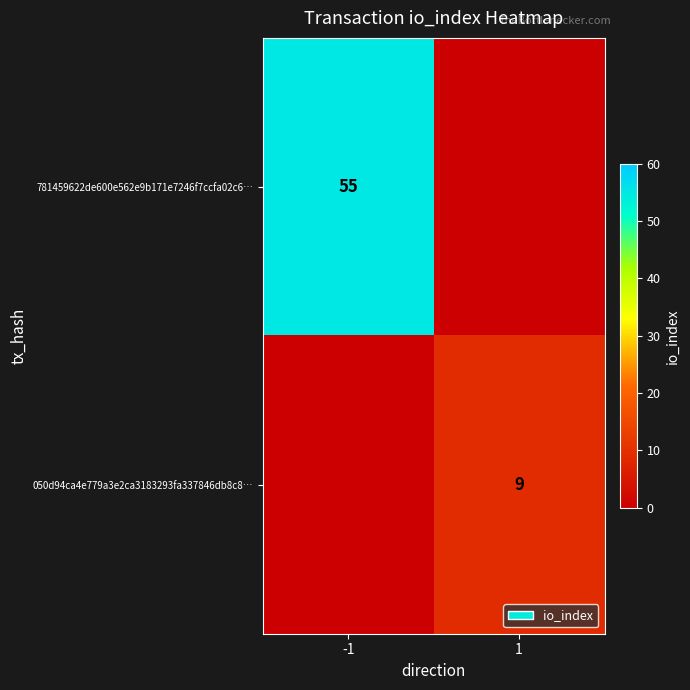

The value of 781459622de600e562e9b171e7246f7ccfa02c6… at -1 is 55. True or false?

True